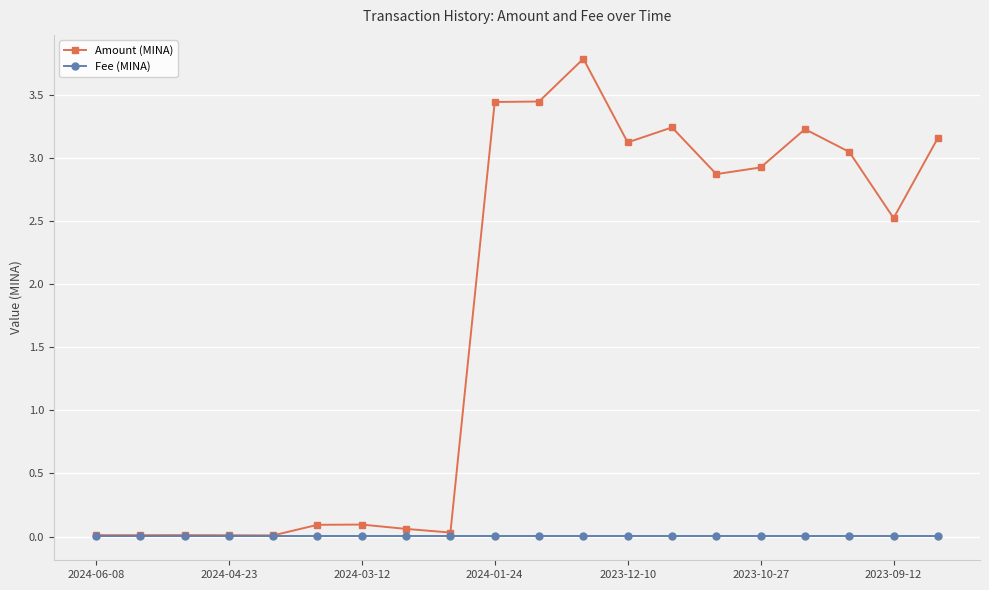

What is the greatest value displayed?

3.8